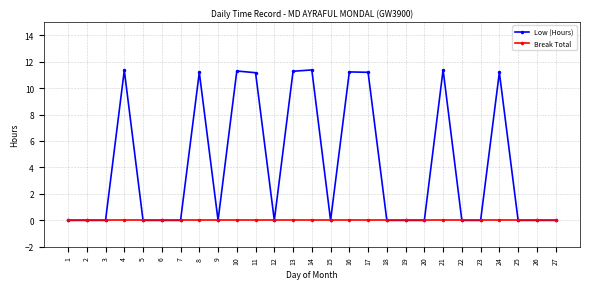

What is the difference between the highest and lowest values at 11?

11.2